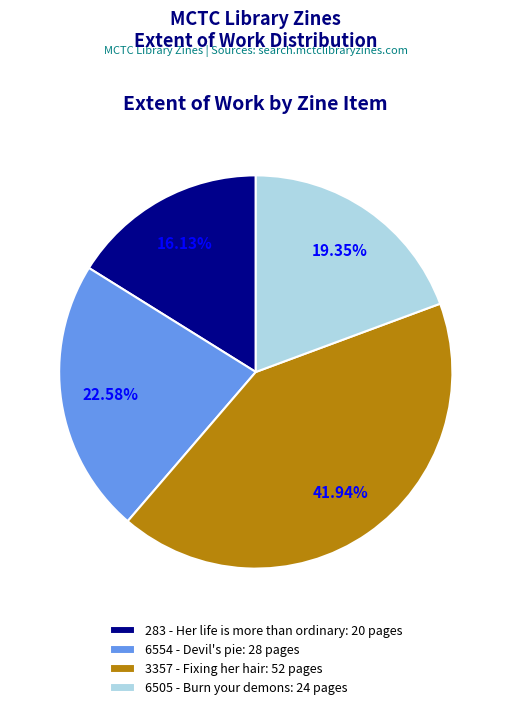

Is it true that 283 - Her life is more than ordinary is 16% of the pie?

True